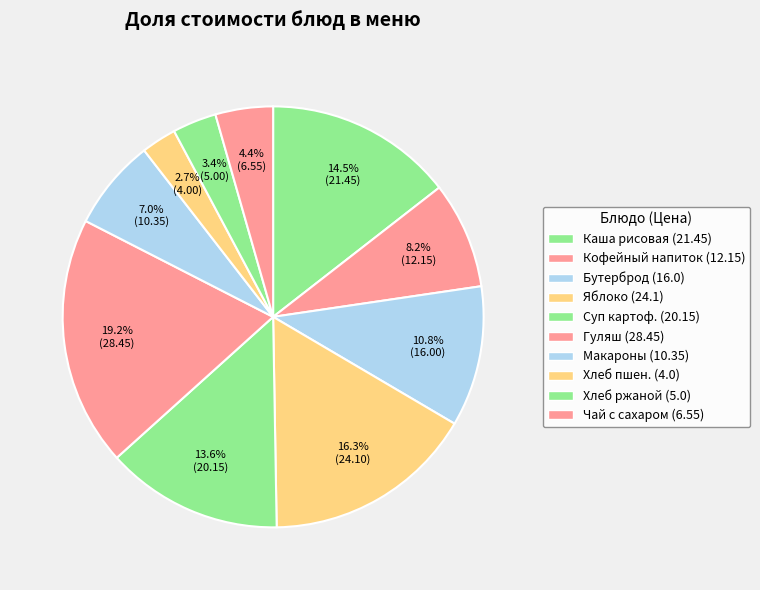

Is there any slice that represents more than half of the pie?

No